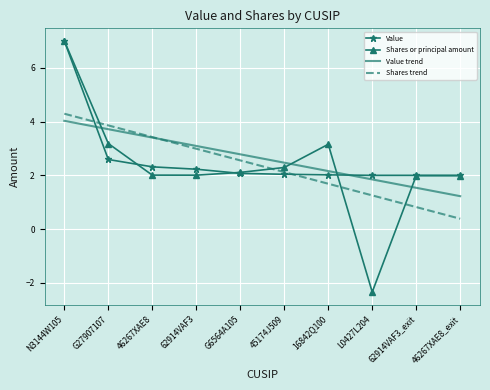

What position from the left is 46267XAE8?

3